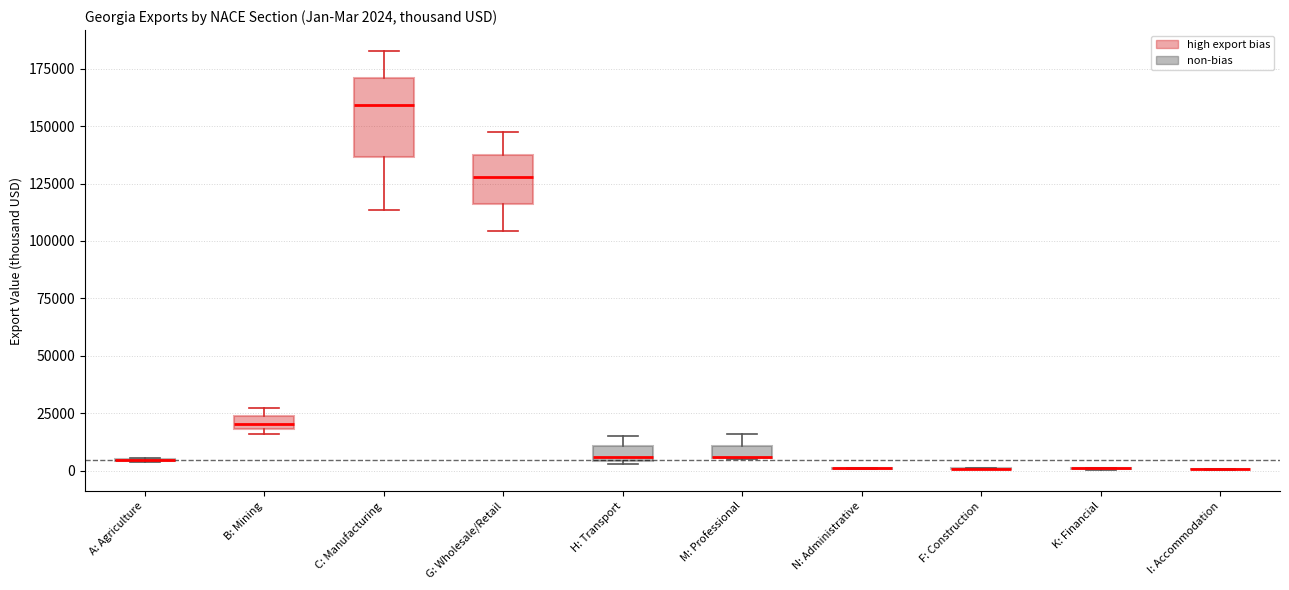

Which box is the tallest, from its lower edge to its upper edge?

C: Manufacturing